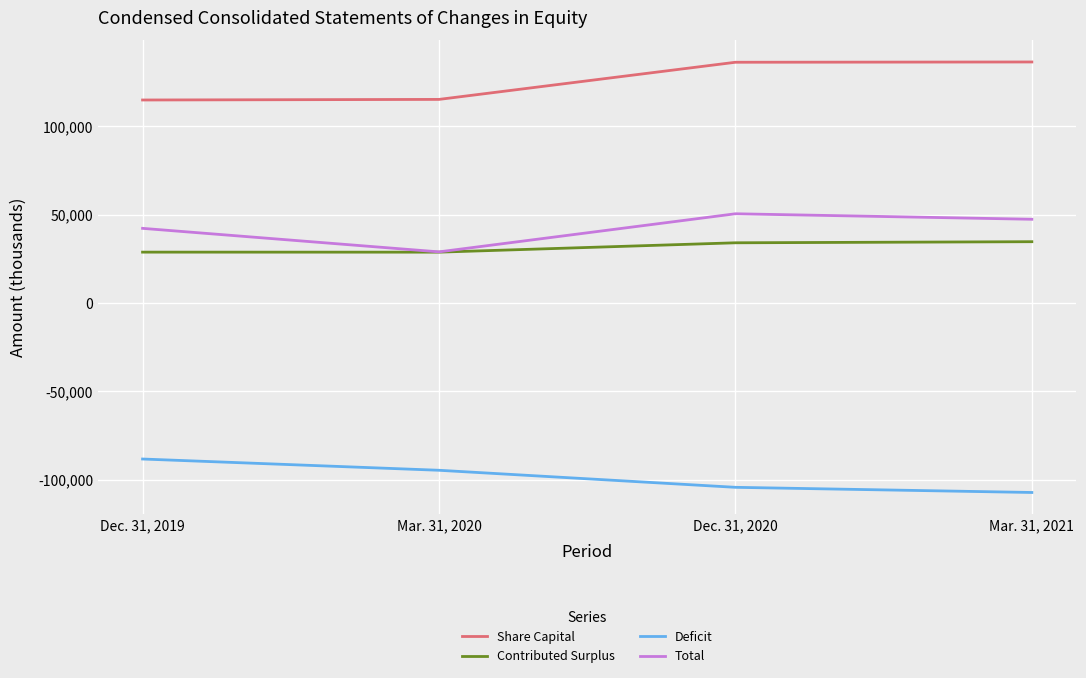

True or false: Total and Share Capital intersect in this chart.

False